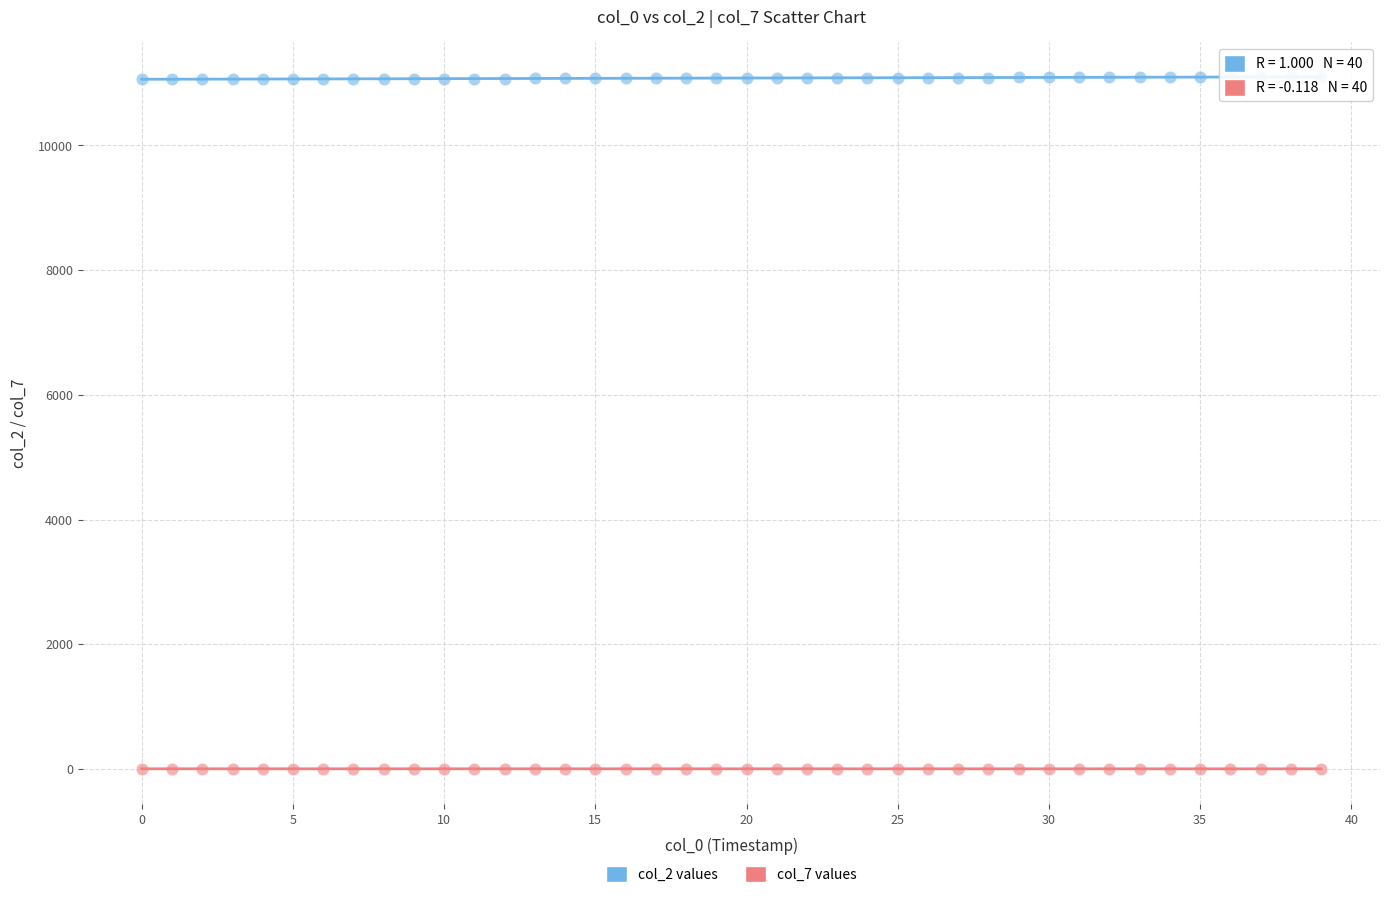

What are all the series names shown in the legend?

col_2 values, col_7 values